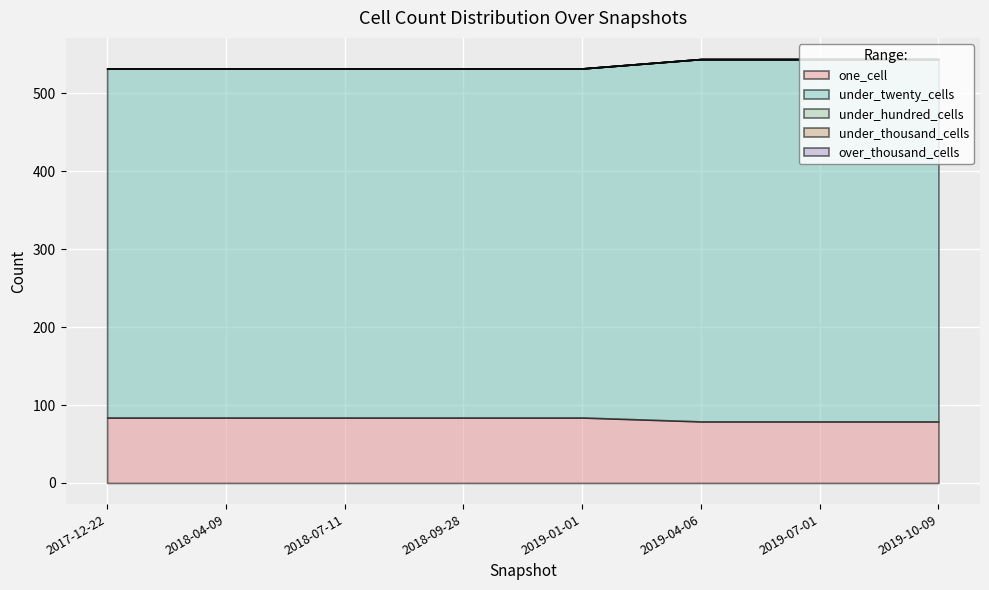

Reading right to left, list all the values displayed in this chart.

one_cell: 79	79	79	84	84	84	84	84
under_twenty_cells: 465	465	465	448	448	448	448	448
under_hundred_cells: 0	0	0	0	0	0	0	0
under_thousand_cells: 0	0	0	0	0	0	0	0
over_thousand_cells: 0	0	0	0	0	0	0	0